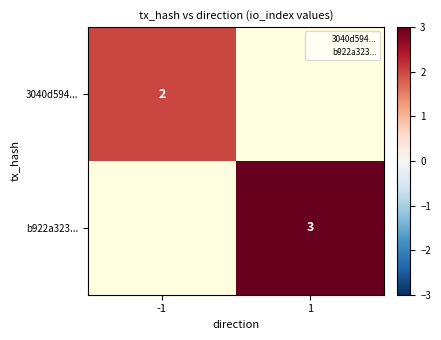

True or false: b922a323... has a value of 1.6 at 1.

False